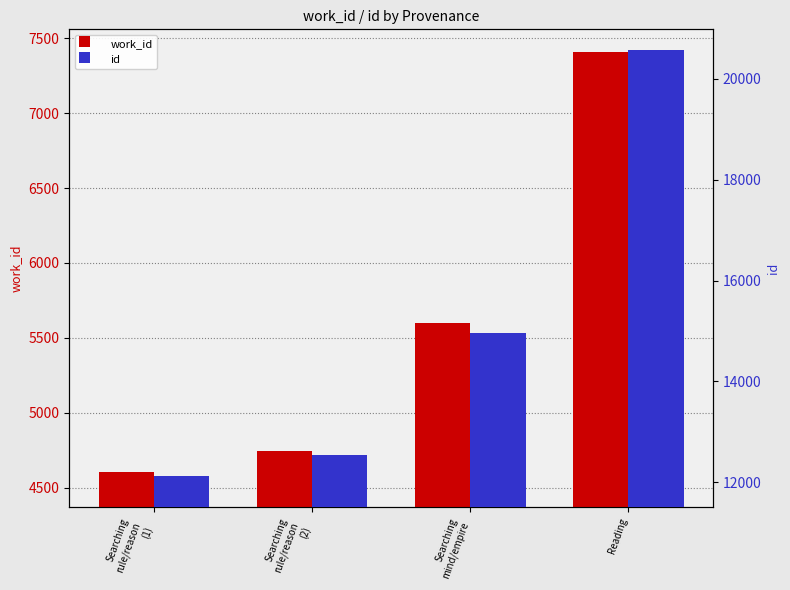

What is the label of the 4th bar from the left?

Reading